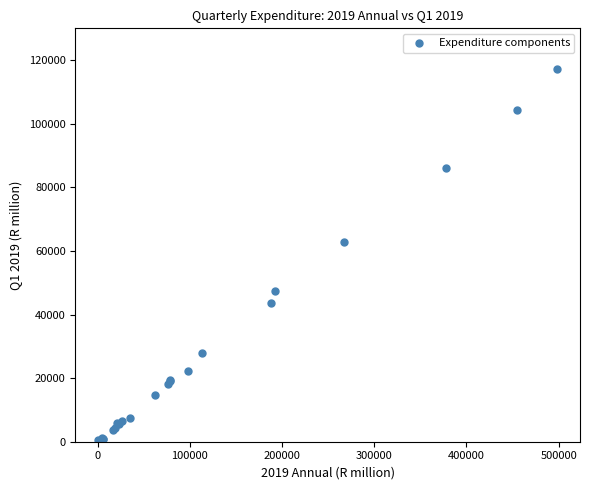

What Y value in the scatter plot is closest to 58828?

62957